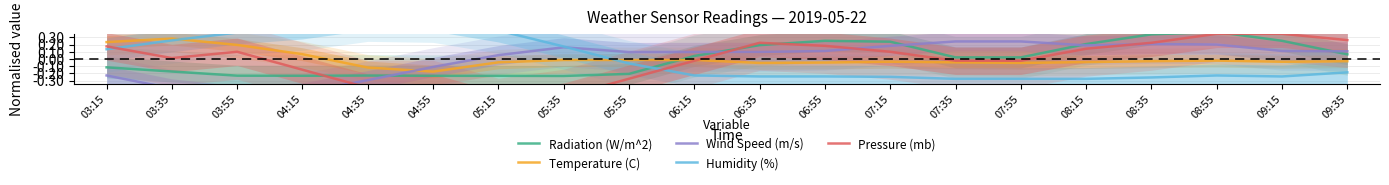

Is the value of Radiation (W/m^2) at 08:55 greater than the value of Humidity (%) at 03:15?

Yes